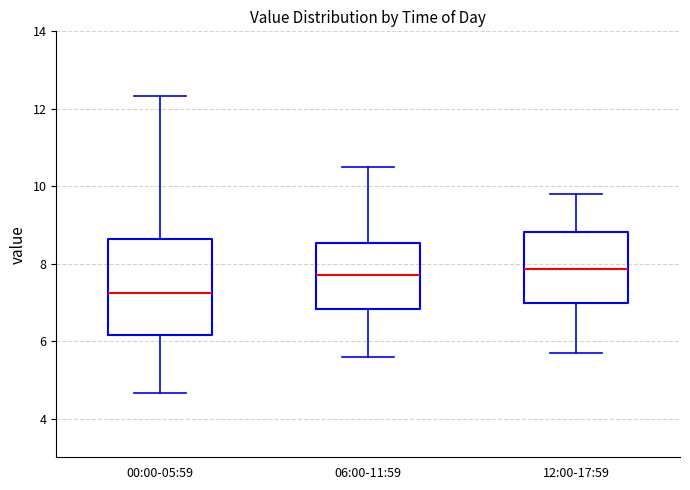

Reading left to right, transcribe this box plot: for each box, give where its median line is, the range the box spans, and where its two whiskers end, as read against the y-axis. The values are not printed on the chart, so give them approximately, as read against the axis.

00:00-05:59: median 7.2, box 6.2 to 8.6, whiskers 4.6 to 12.4
06:00-11:59: median 7.8, box 6.8 to 8.6, whiskers 5.6 to 10.6
12:00-17:59: median 7.8, box 7.0 to 8.8, whiskers 5.8 to 9.8